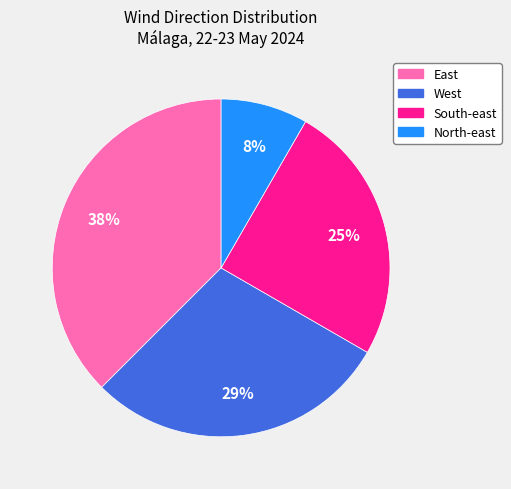

How many slices are in this pie chart?

4